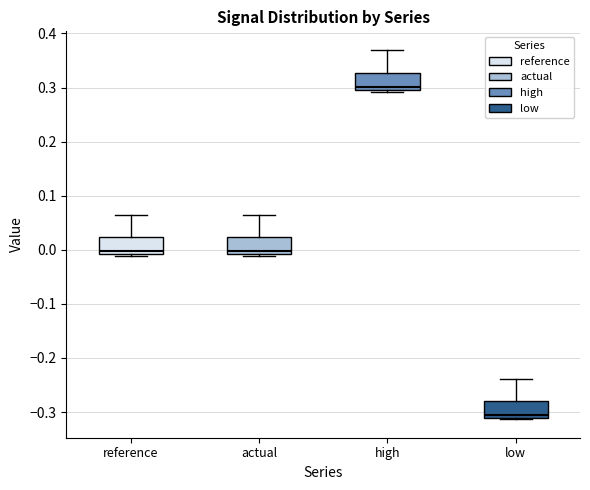

Where does the median line of the box for low sit on the y-axis? The values are not printed on the chart, so give them approximately, as read against the axis.

-0.30